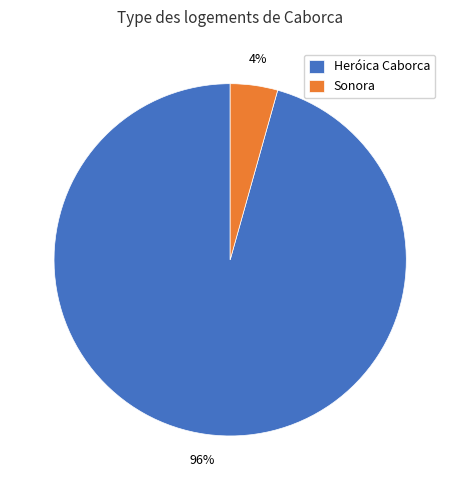

Combined, do Heróica Caborca and Sonora account for over 50%?

Yes